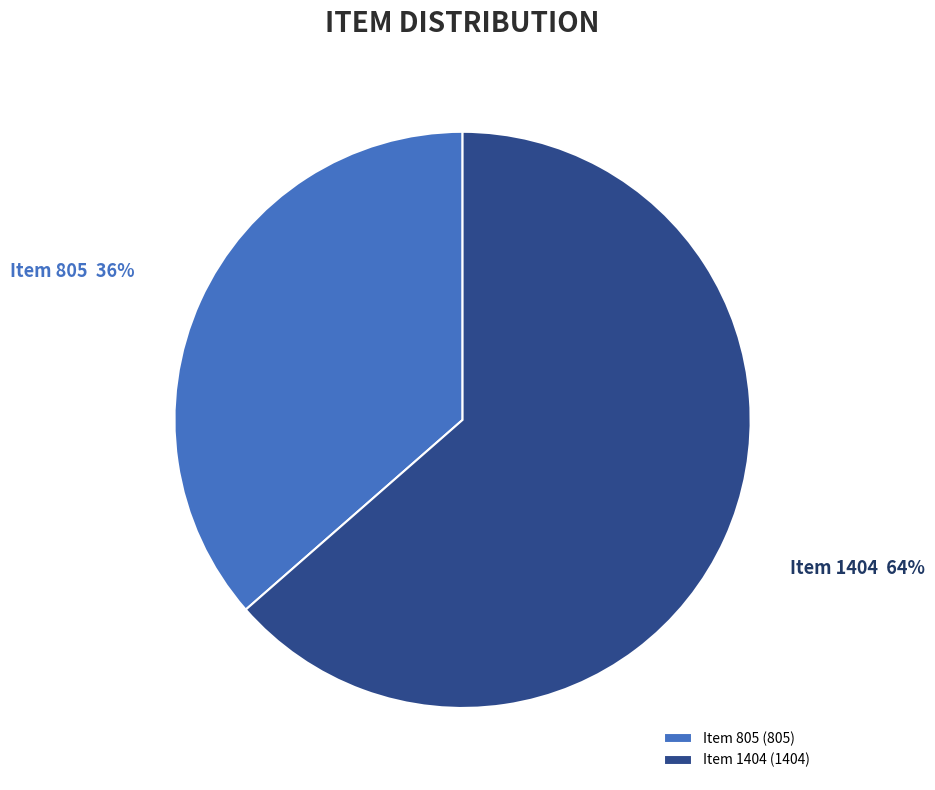

What is the ratio of the value at Item 805 to the value at Item 1404?

0.6